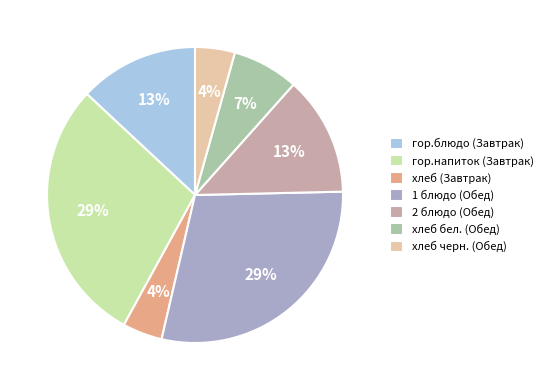

Is it true that гор.блюдо (Завтрак) is 4% of the pie?

False